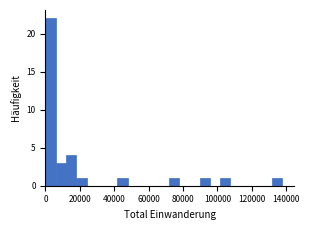

Around what value on the x-axis is the tallest bar? Give the approximate position of its centre, as read against the axis.

2000